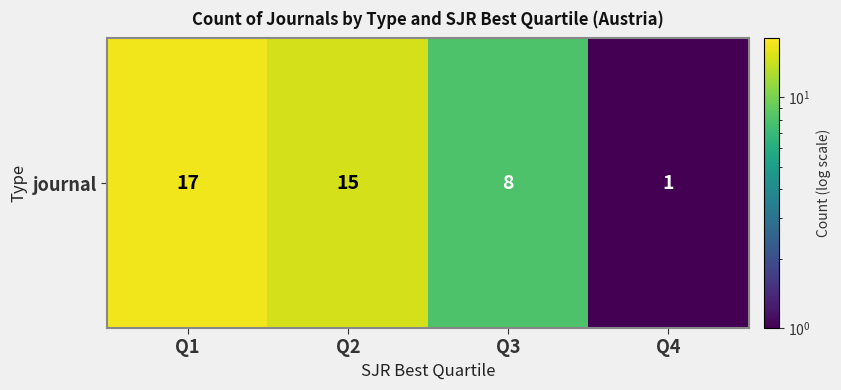

What is the average value?

10